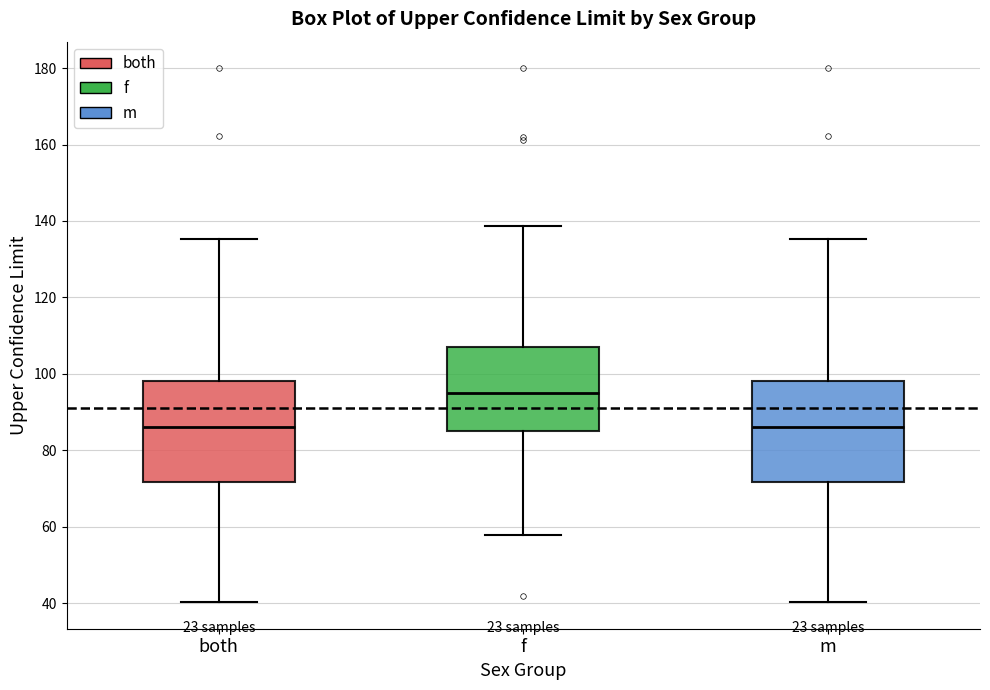

Reading left to right, transcribe this box plot: for each box, give where its median line is, the range the box spans, and where its two whiskers end, as read against the y-axis. The values are not printed on the chart, so give them approximately, as read against the axis.

both: median 86, box 72 to 98, whiskers 40 to 136
f: median 96, box 84 to 108, whiskers 58 to 138
m: median 86, box 72 to 98, whiskers 40 to 136